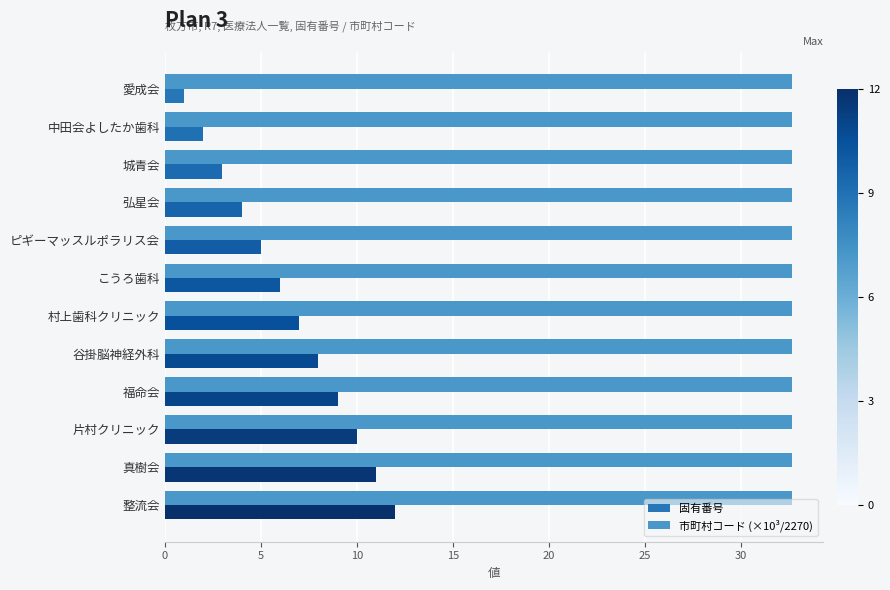

What is the sum of all 市町村コード (×10³/2270) values?

391.8